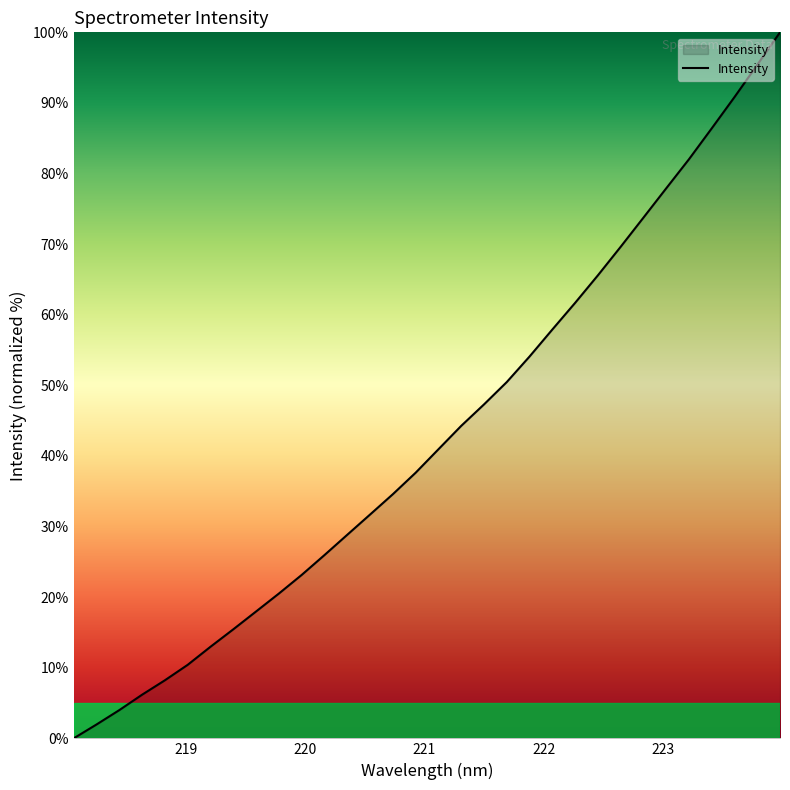

What is the greatest value displayed?

100.0